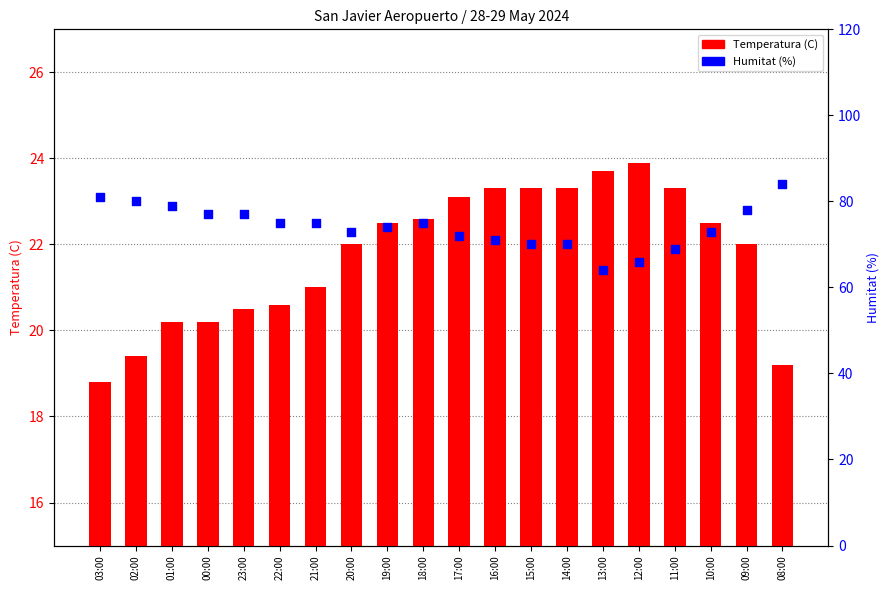

What are all the series names shown in the legend?

Temperatura (C), Humitat (%)